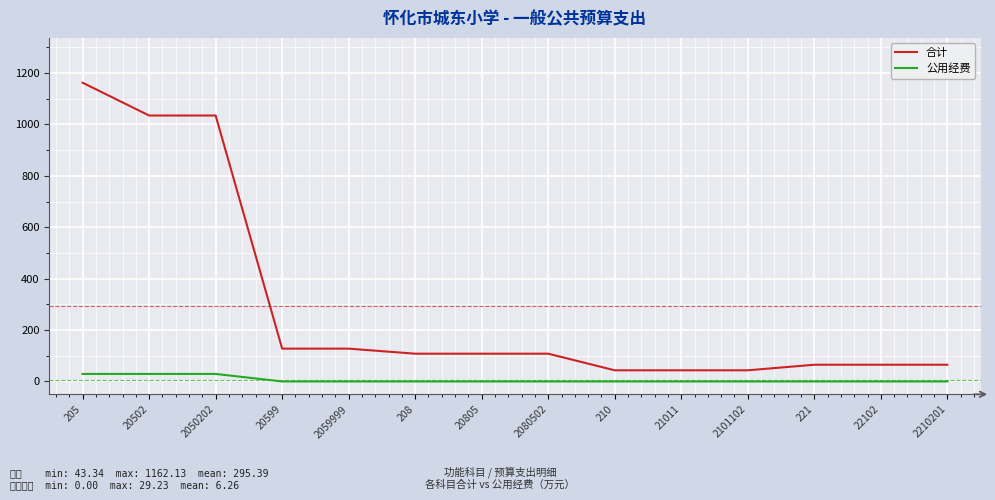

What are all the series names shown in the legend?

合计, 公用经费